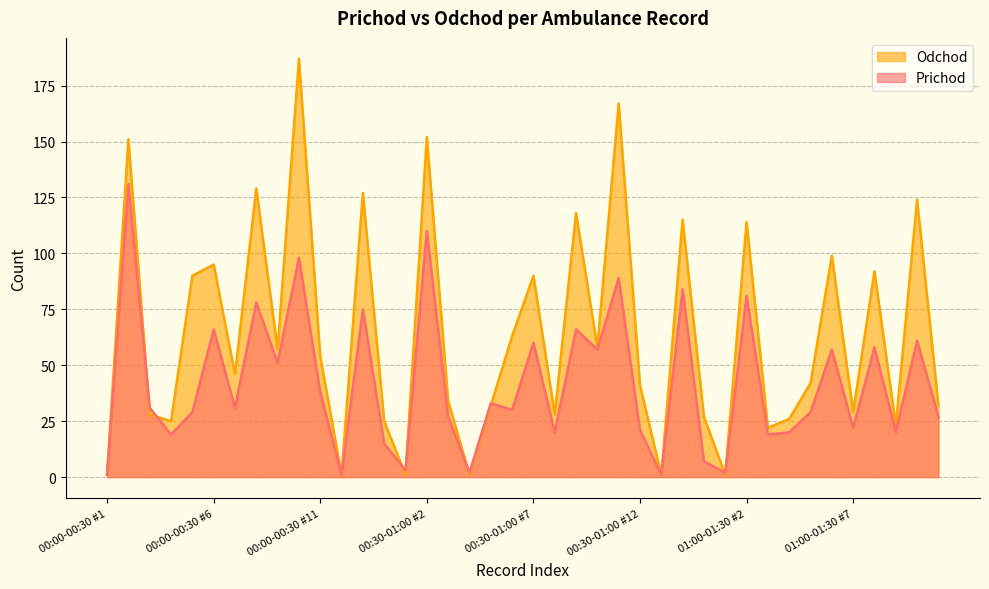

What is the label of the 19th point from the left?

00:30-01:00 #5